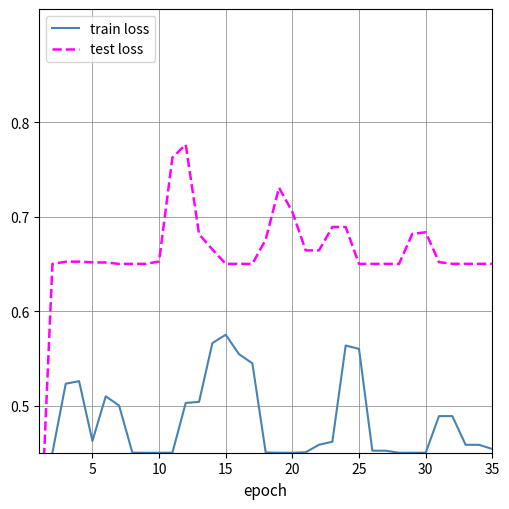

True or false: train loss and test loss cross at least once.

False